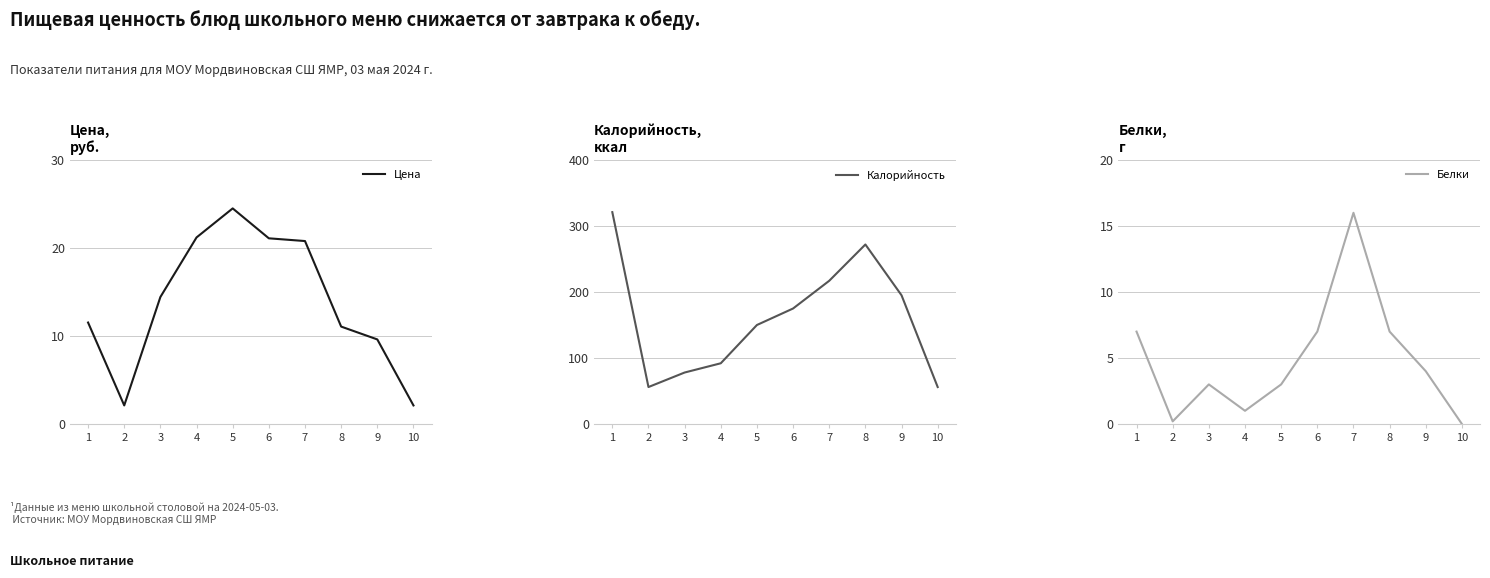

Which series has the largest range (max minus min)?

Калорийность